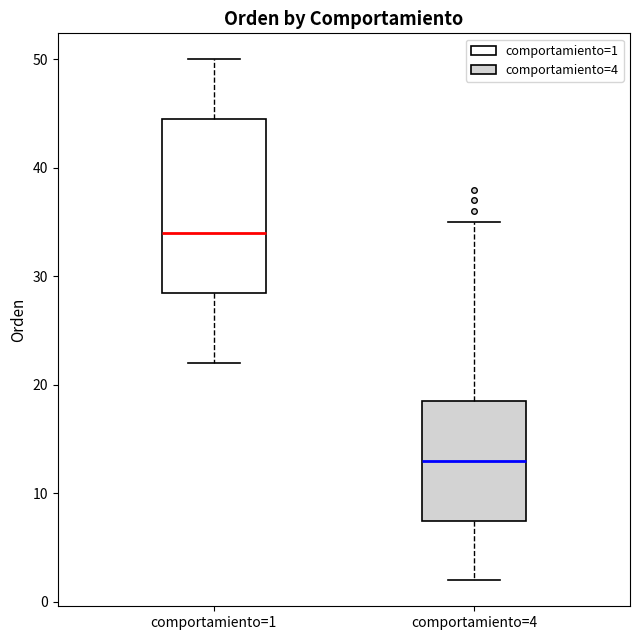

Reading left to right, transcribe this box plot: for each box, give where its median line is, the range the box spans, and where its two whiskers end, as read against the y-axis. The values are not printed on the chart, so give them approximately, as read against the axis.

comportamiento=1: median 34, box 29 to 45, whiskers 22 to 50
comportamiento=4: median 13, box 8 to 19, whiskers 2 to 35